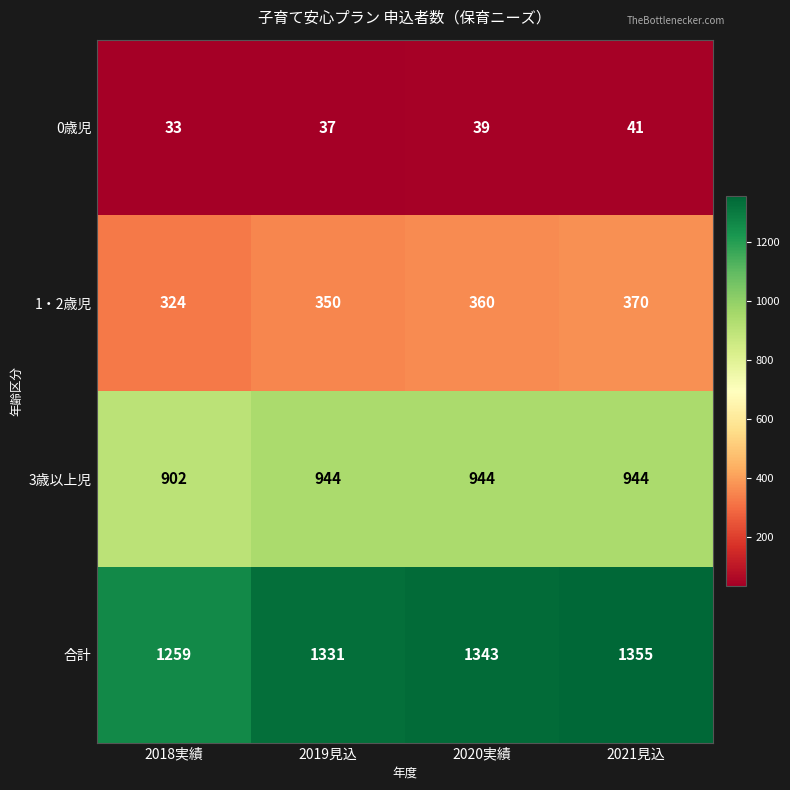

Where is 合計 nearest to the value 1307?

2019見込